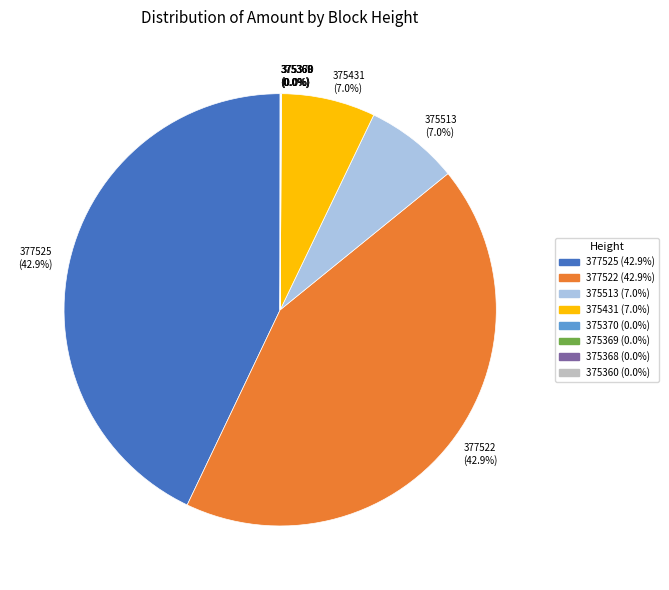

Is there any slice that represents more than half of the pie?

No